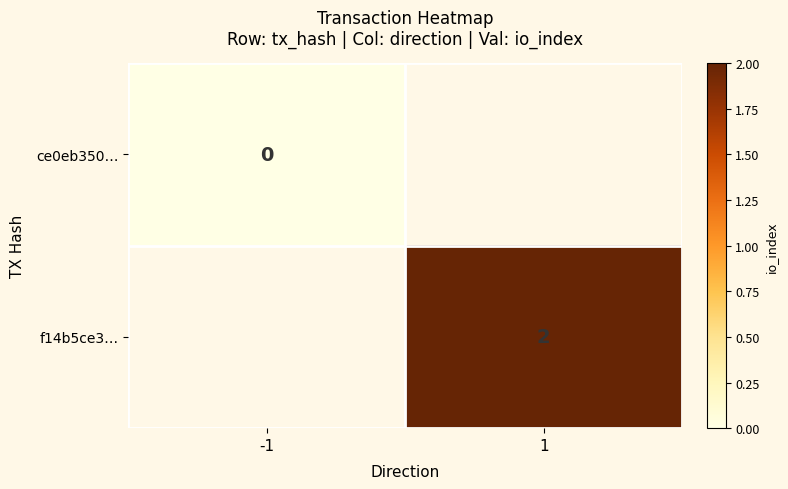

Is it true that f14b5ce3… equals 3 at 1?

False